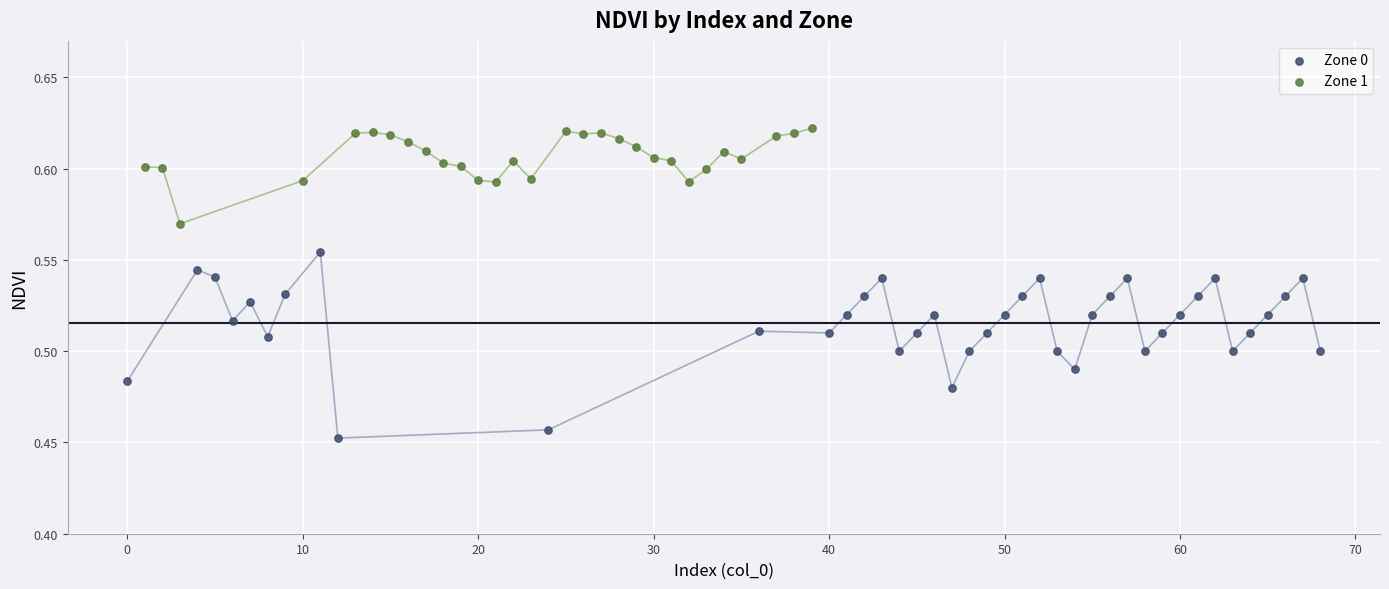

Which series reaches the minimum Y coordinate?

Zone 0